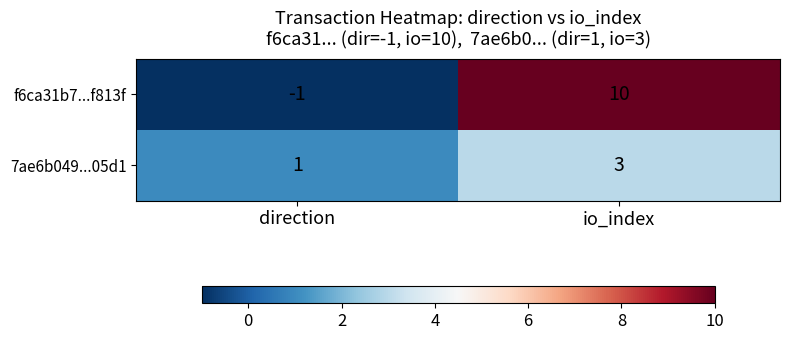

The f6ca31b7...f813f series shows 3 at io_index. True or false?

False